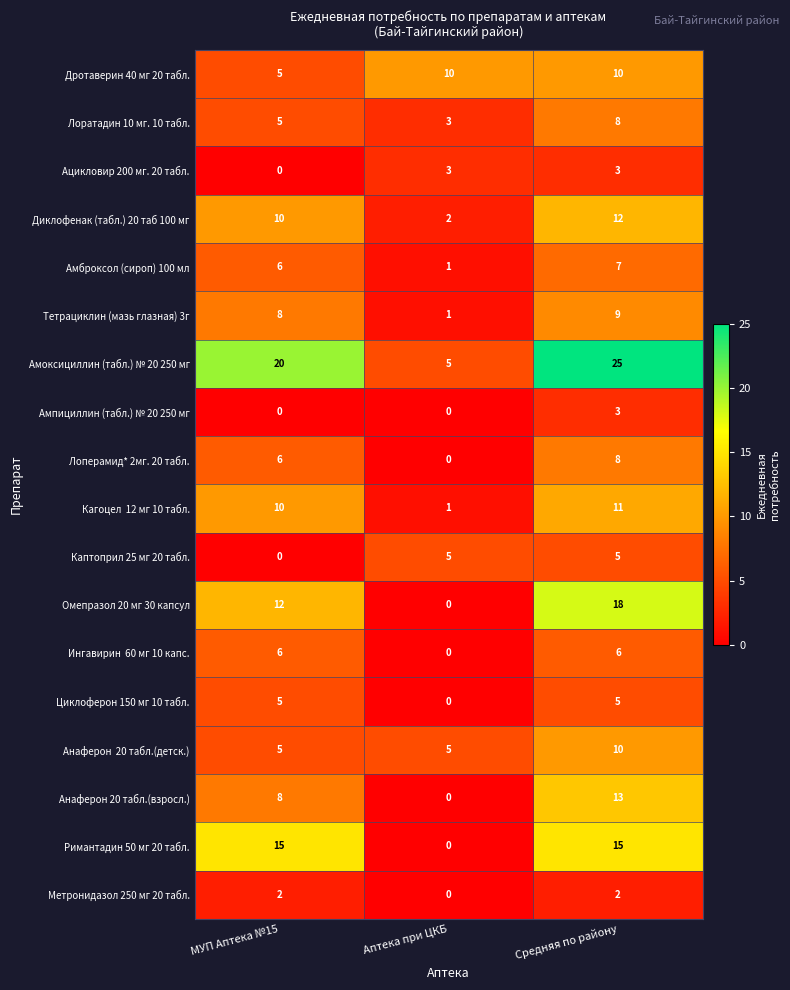

What is the average value of the Амоксициллин (табл.) № 20 250 мг series?

17